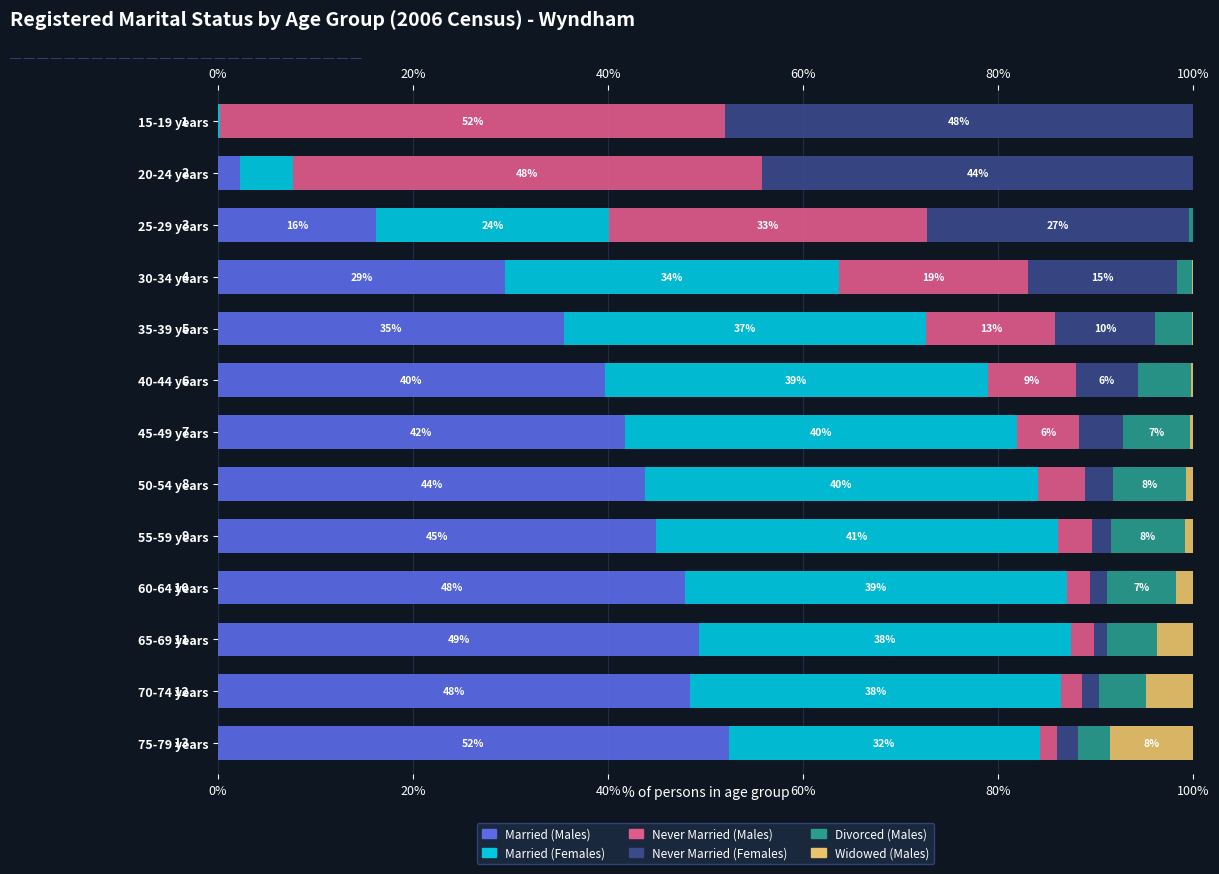

What are all the series names shown in the legend?

Married (Males), Married (Females), Never Married (Males), Never Married (Females), Divorced (Males), Widowed (Males)